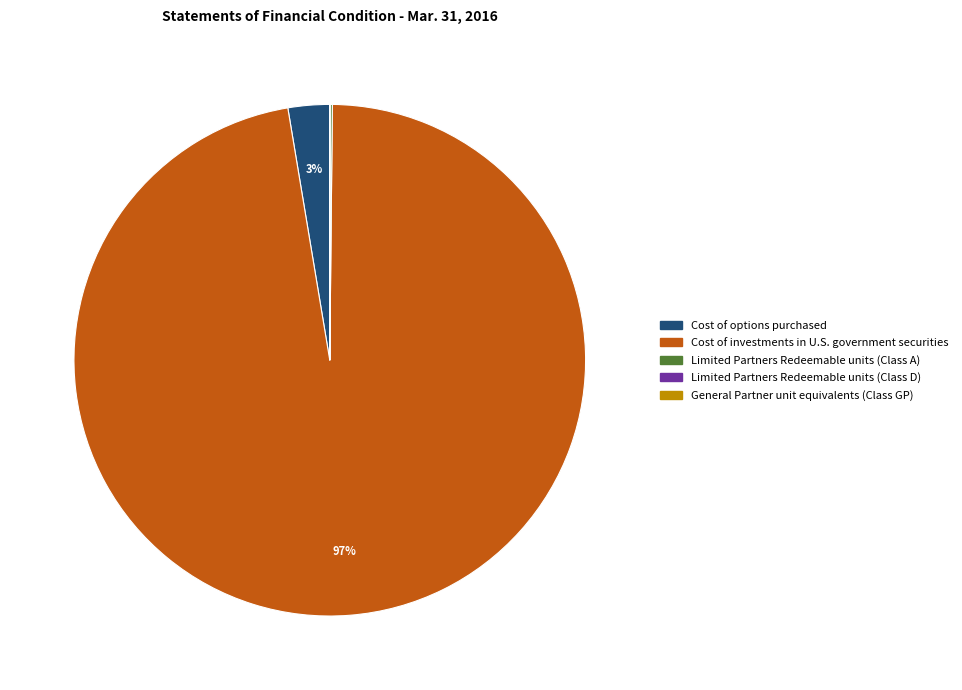

What is the largest slice in the pie chart?

Cost of investments in U.S. government securities